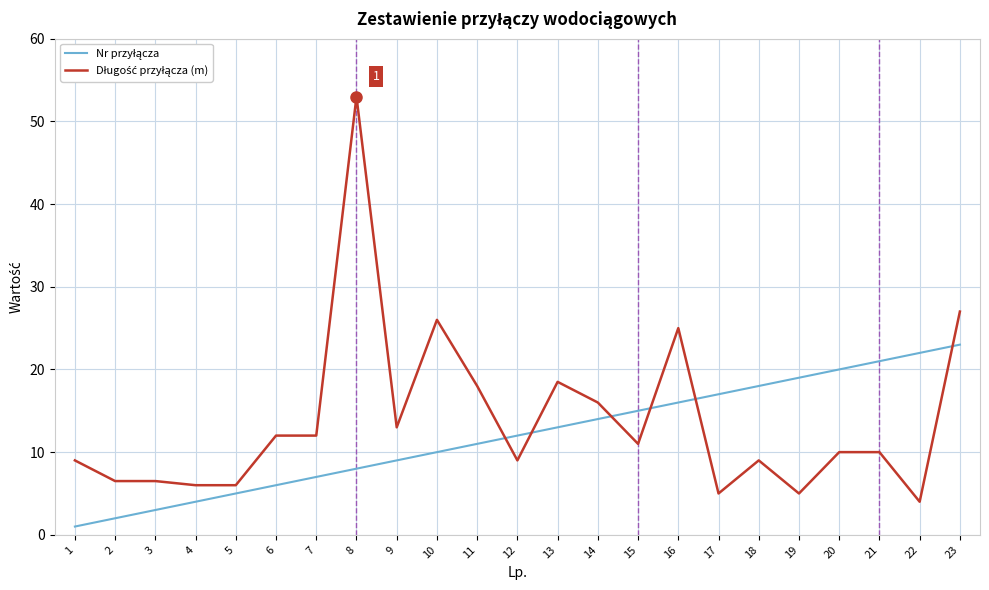

Count the number of data series in this chart.

2